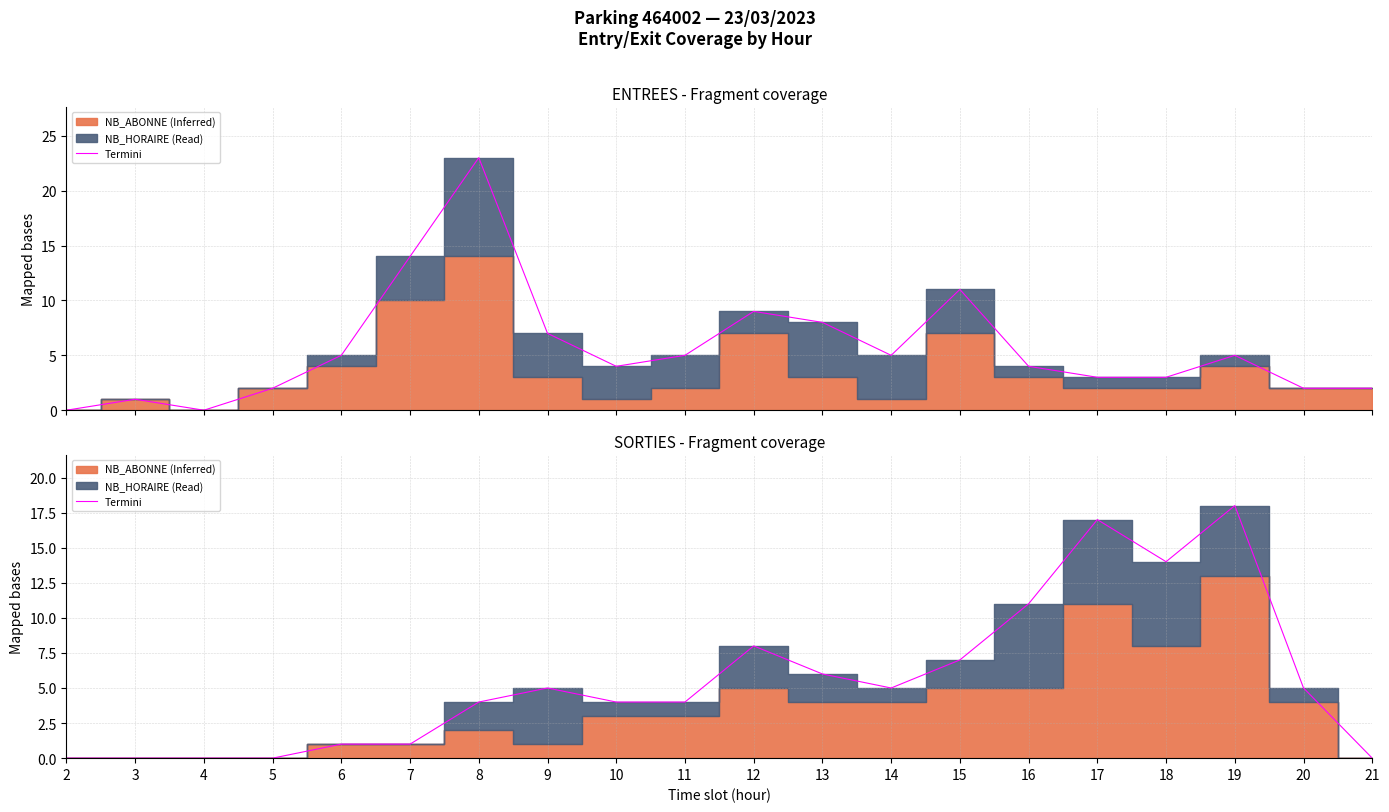

Rank the categories by value from highest to lowest.

19, 17, 18, 16, 12, 15, 13, 9, 14, 20, 8, 10, 11, 6, 7, 2, 3, 4, 5, 21